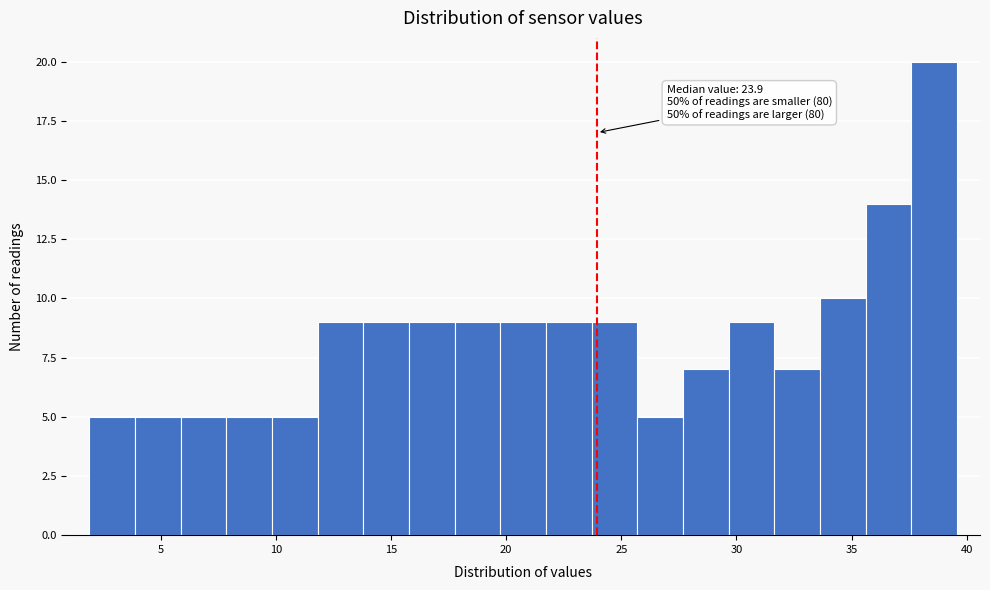

Read against the x-axis, roughly where is the centre of the tallest bar?

38.5